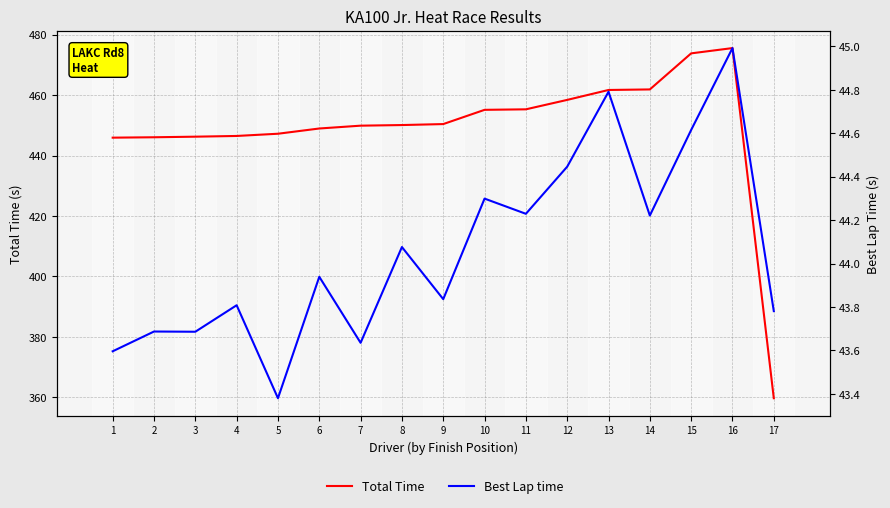

What is the difference between the highest and lowest values at 16?

430.6